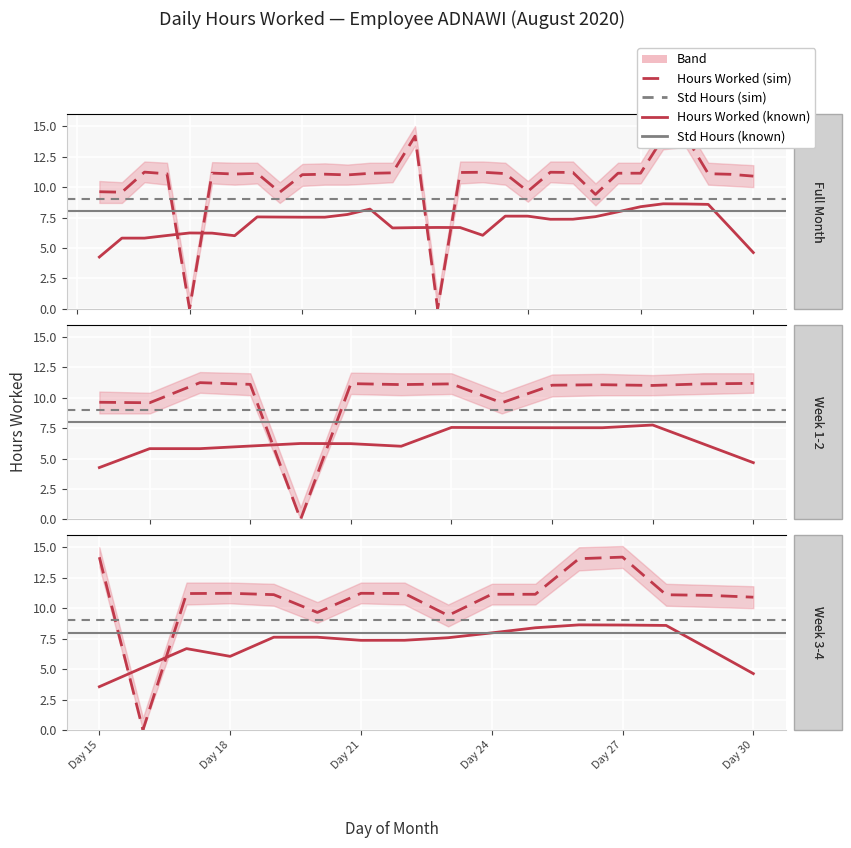

Where does the Hours Worked series first go above 11?

3